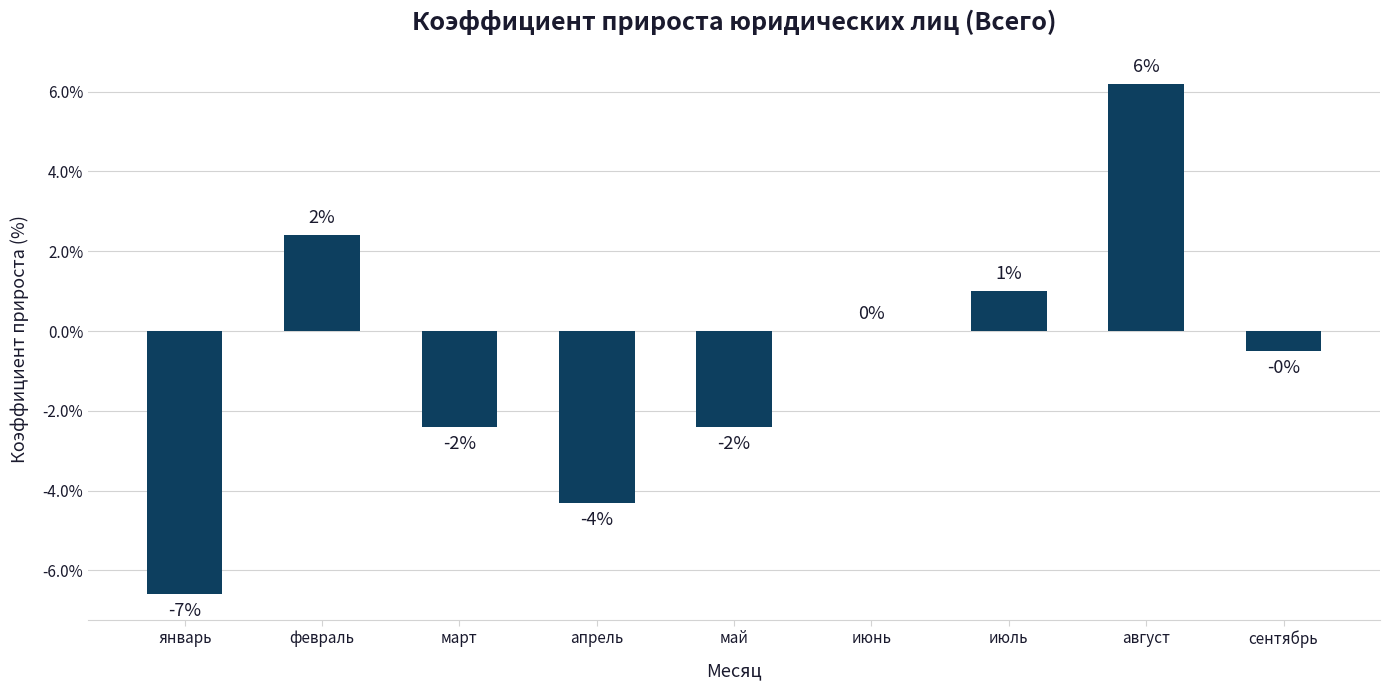

Where is the data nearest to the value 0?

июнь